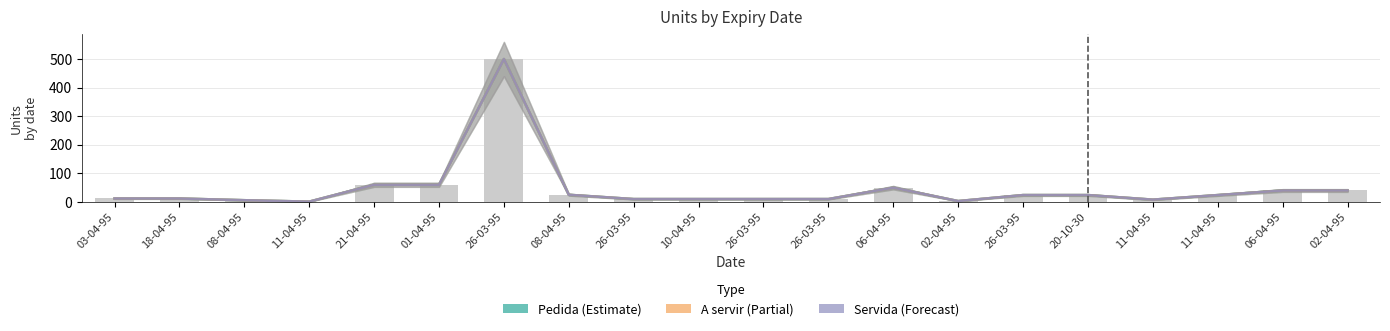

Which label corresponds to the largest value in the chart?

26-03-95